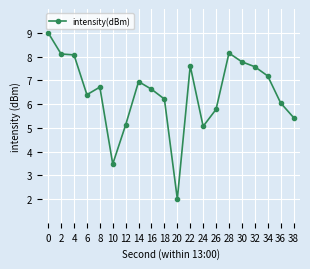

What is the average value?

6.5